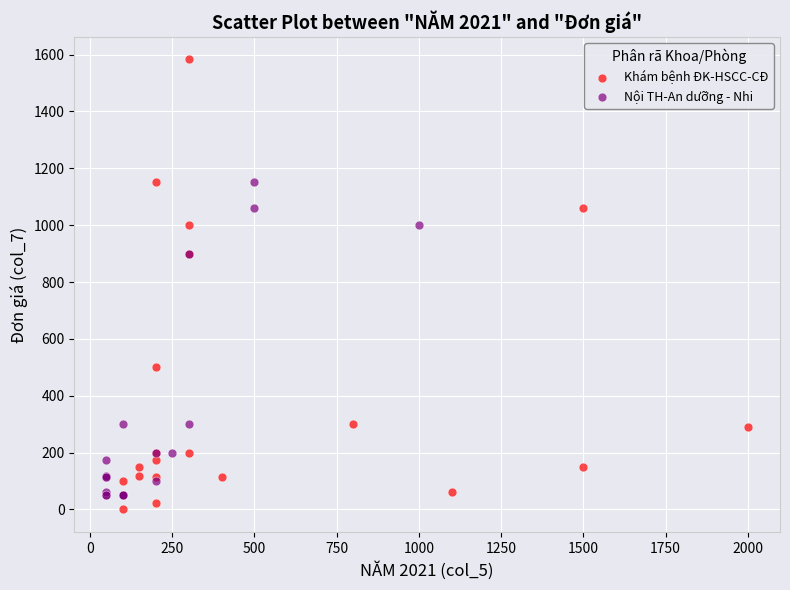

Which series has the widest spread of Y values?

Khám bệnh ĐK-HSCC-CĐ